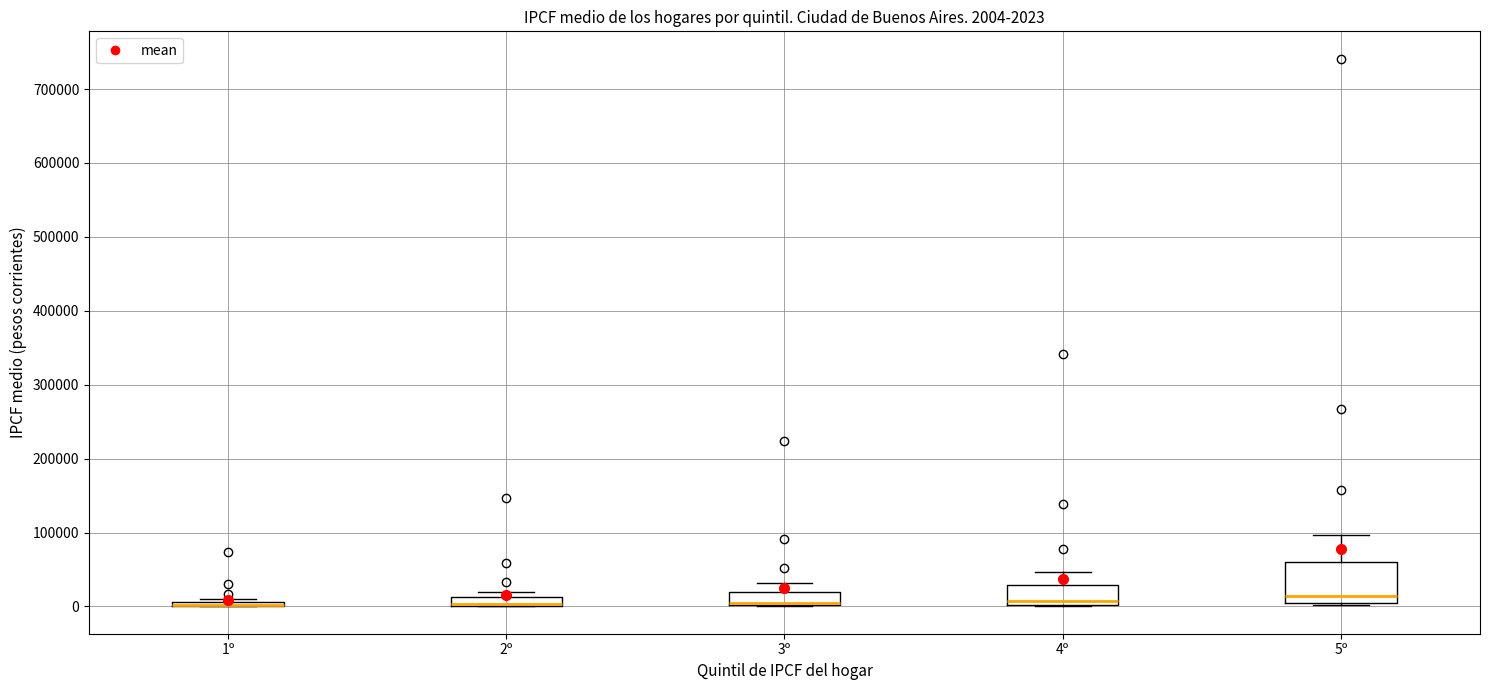

Which box is the tallest, from its lower edge to its upper edge?

5º